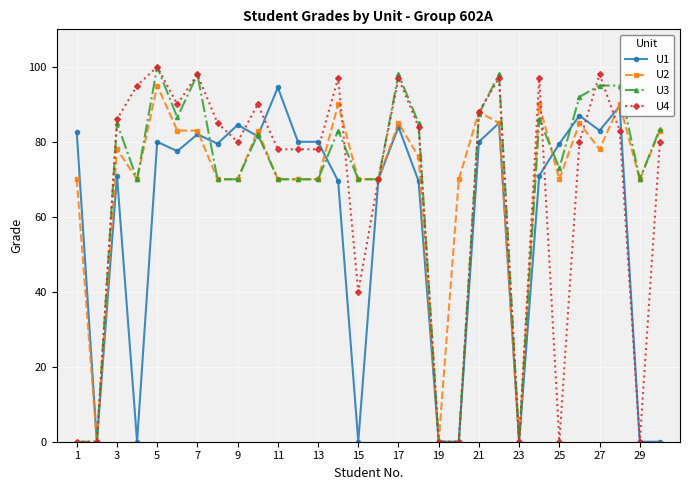

What is the maximum value for U1?

94.5